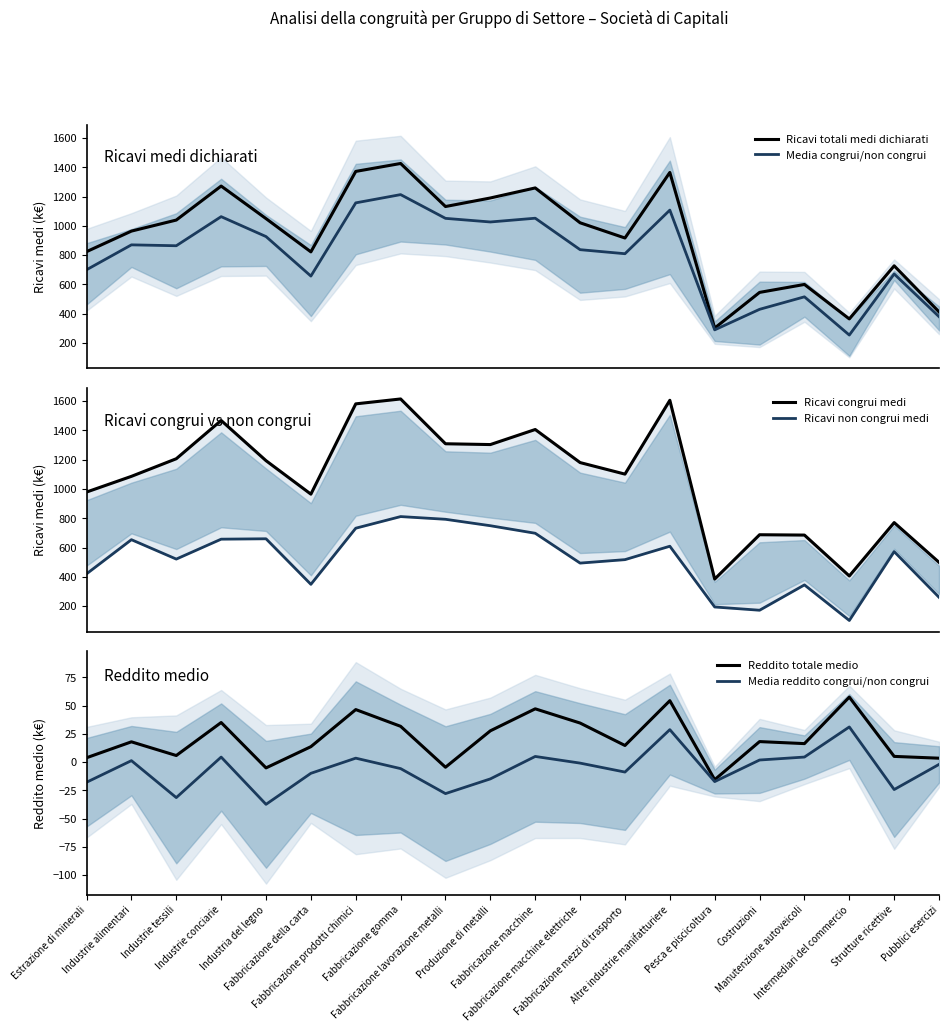

What is the difference between the highest and lowest values at Produzione di metalli?

1318.7